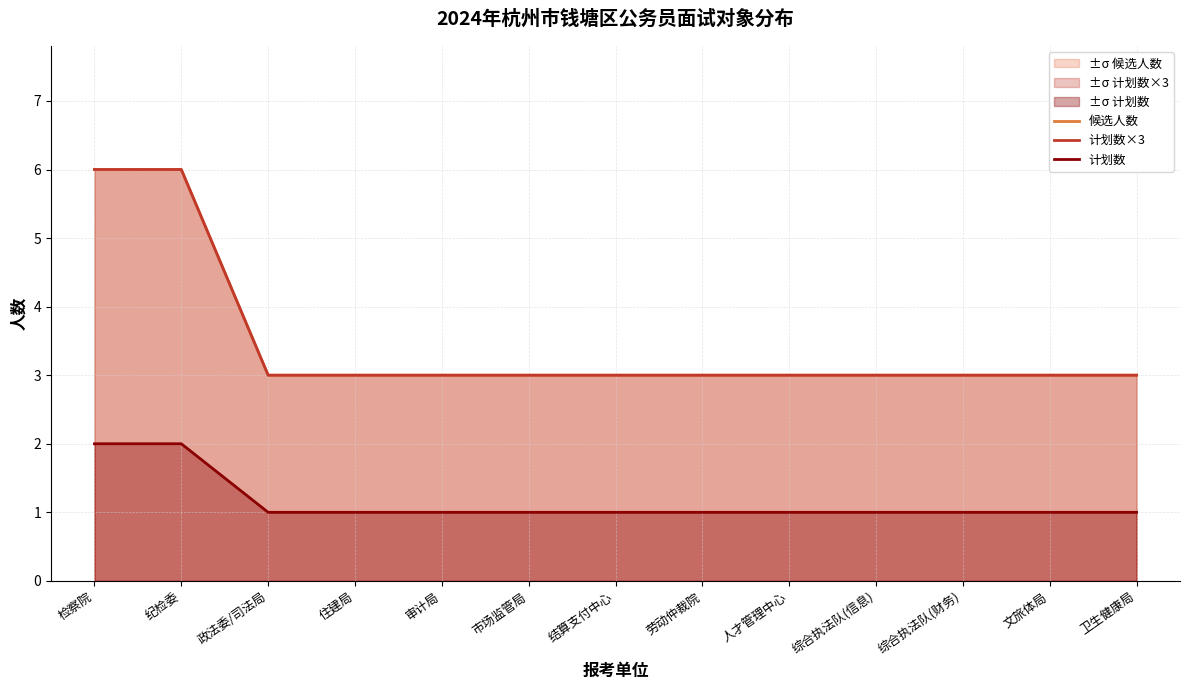

True or false: 计划数 has a value of 1 at 综合执法队(信息).

False